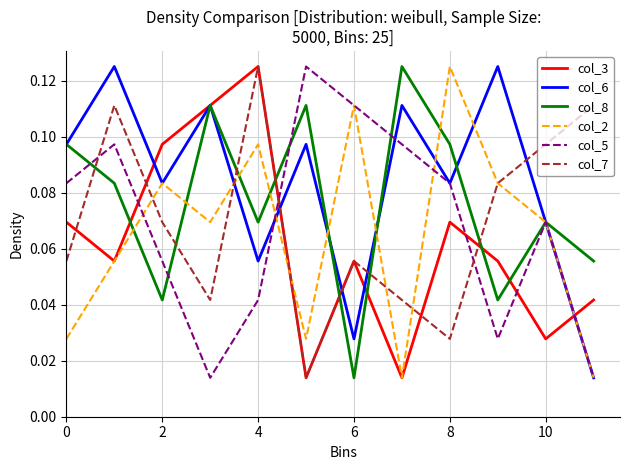

Which series has the largest total across all categories?

col_6